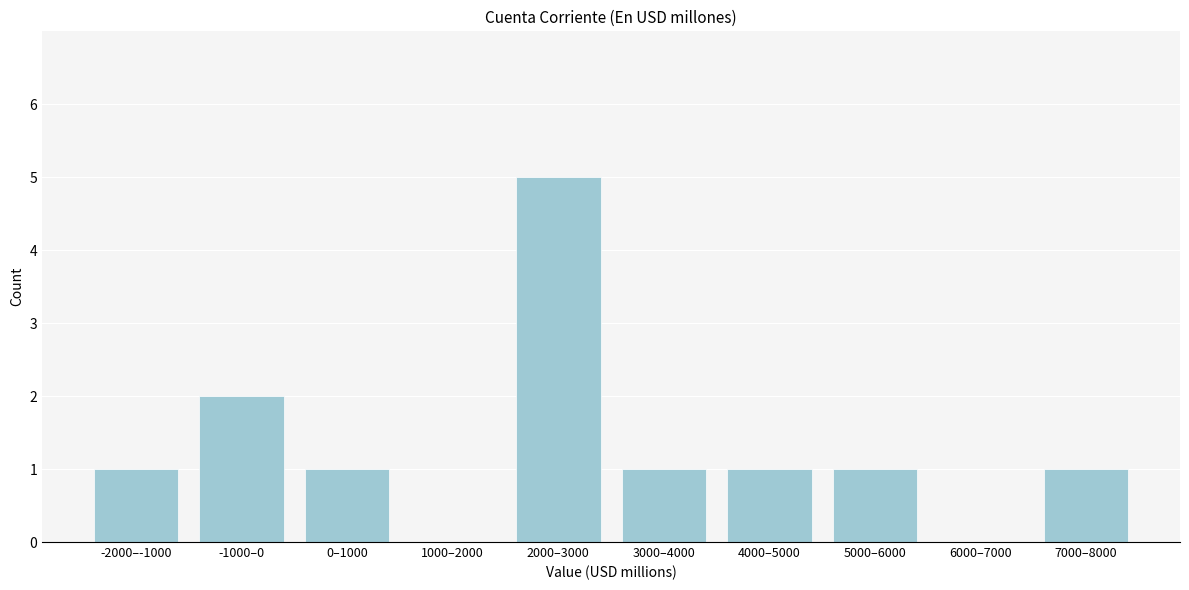

Reading left to right, what are all the values shown in this chart?

-2000–-1000=1	-1000–0=2	0–1000=1	1000–2000=0	2000–3000=5	3000–4000=1	4000–5000=1	5000–6000=1	6000–7000=0	7000–8000=1